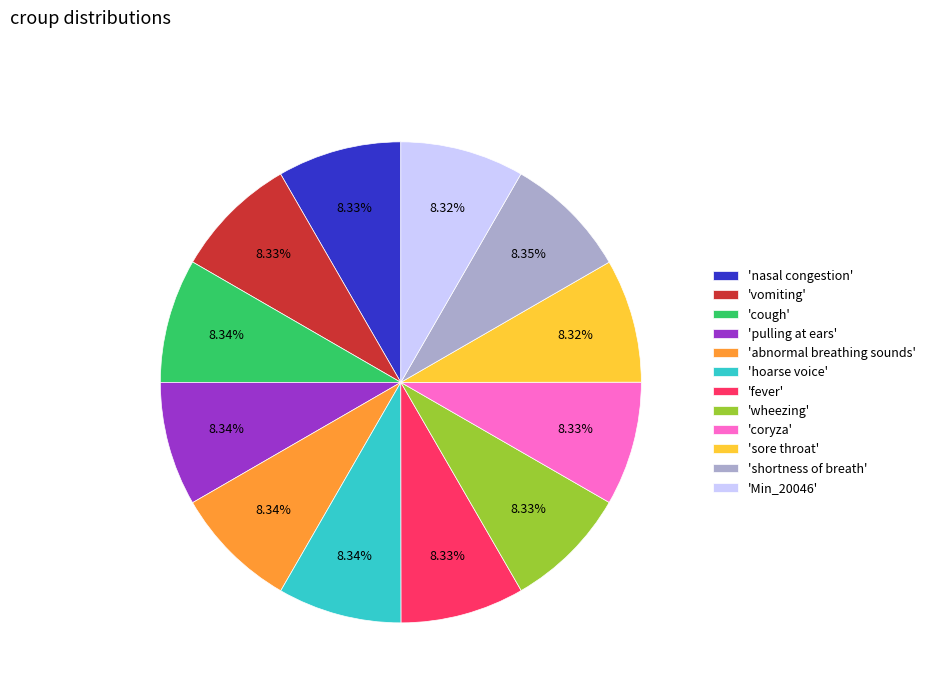

Does 'pulling at ears' represent more than half of the total?

No